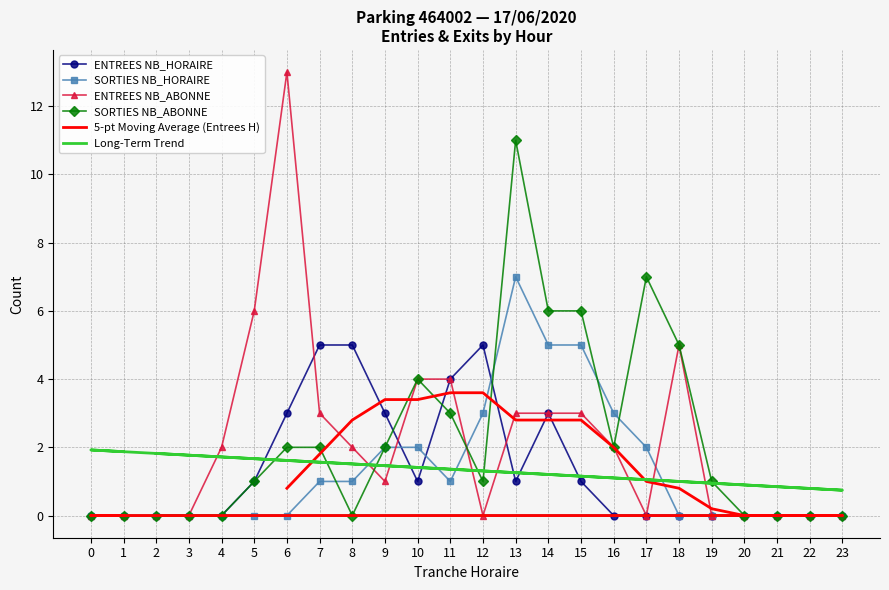

What is the maximum value for ENTREES NB_ABONNE?

13